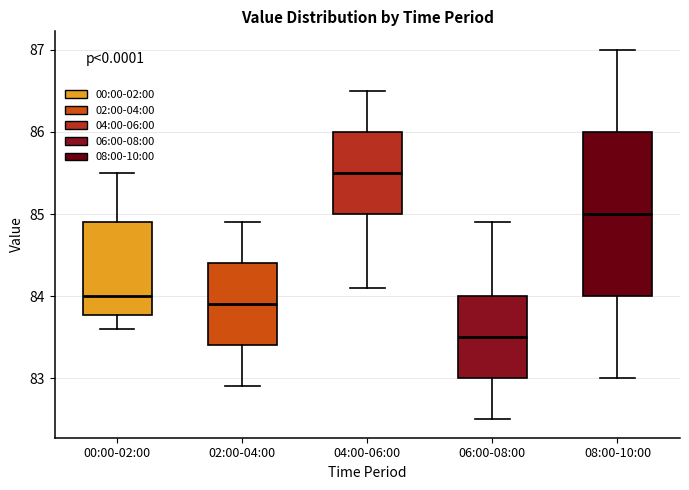

Where is the lower edge of the box for 00:00-02:00 on the y-axis? The values are not printed on the chart, so give them approximately, as read against the axis.

83.8